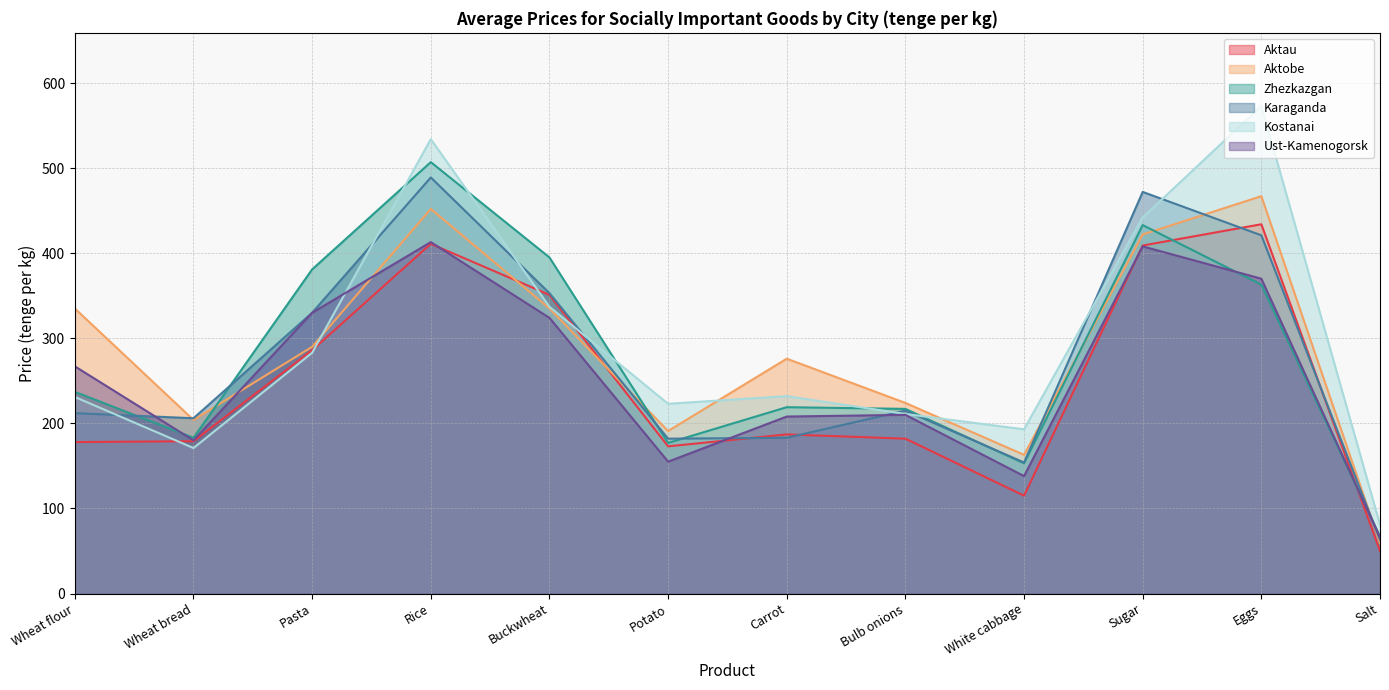

What is the label of the 12th point from the left?

Salt